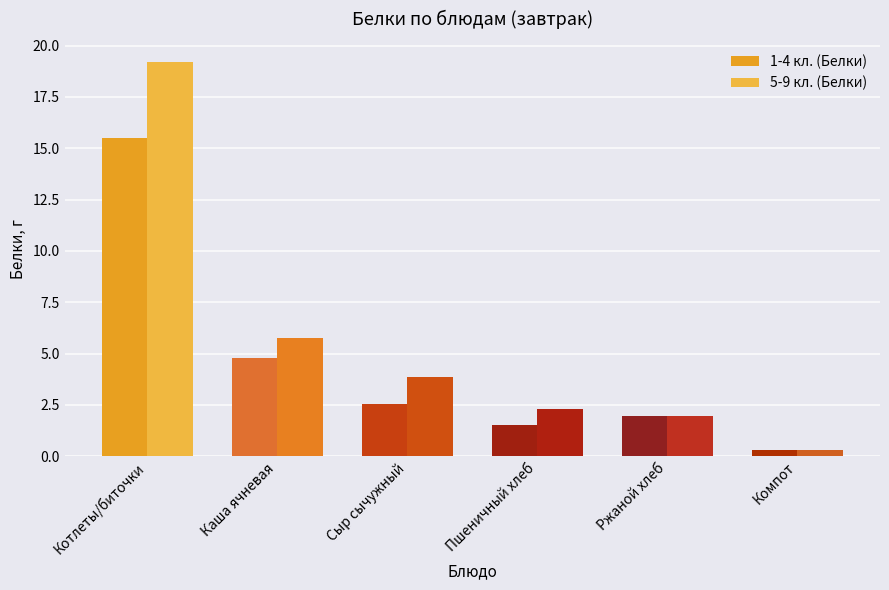

What are all the series names shown in the legend?

1-4 кл. (Белки), 5-9 кл. (Белки)